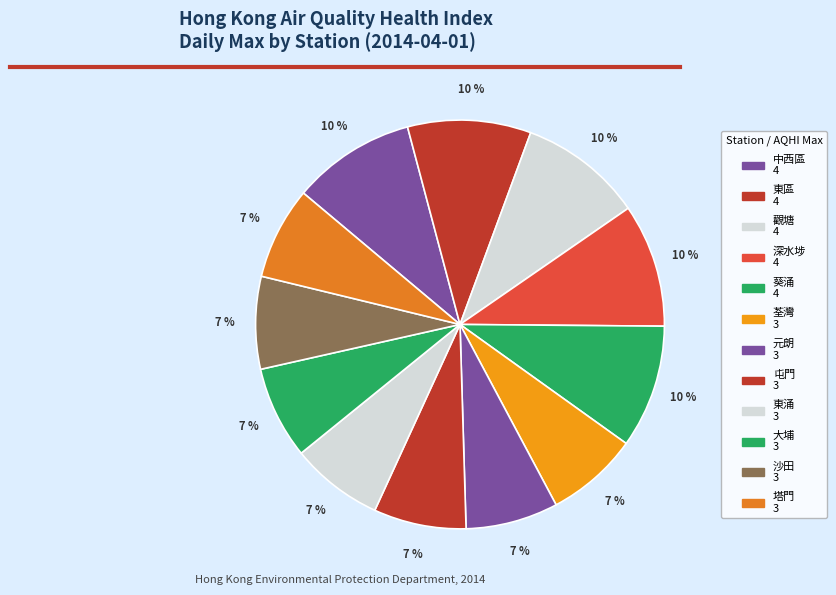

To the nearest percent, what is the combined percentage of 中西區 and 屯門?

17%